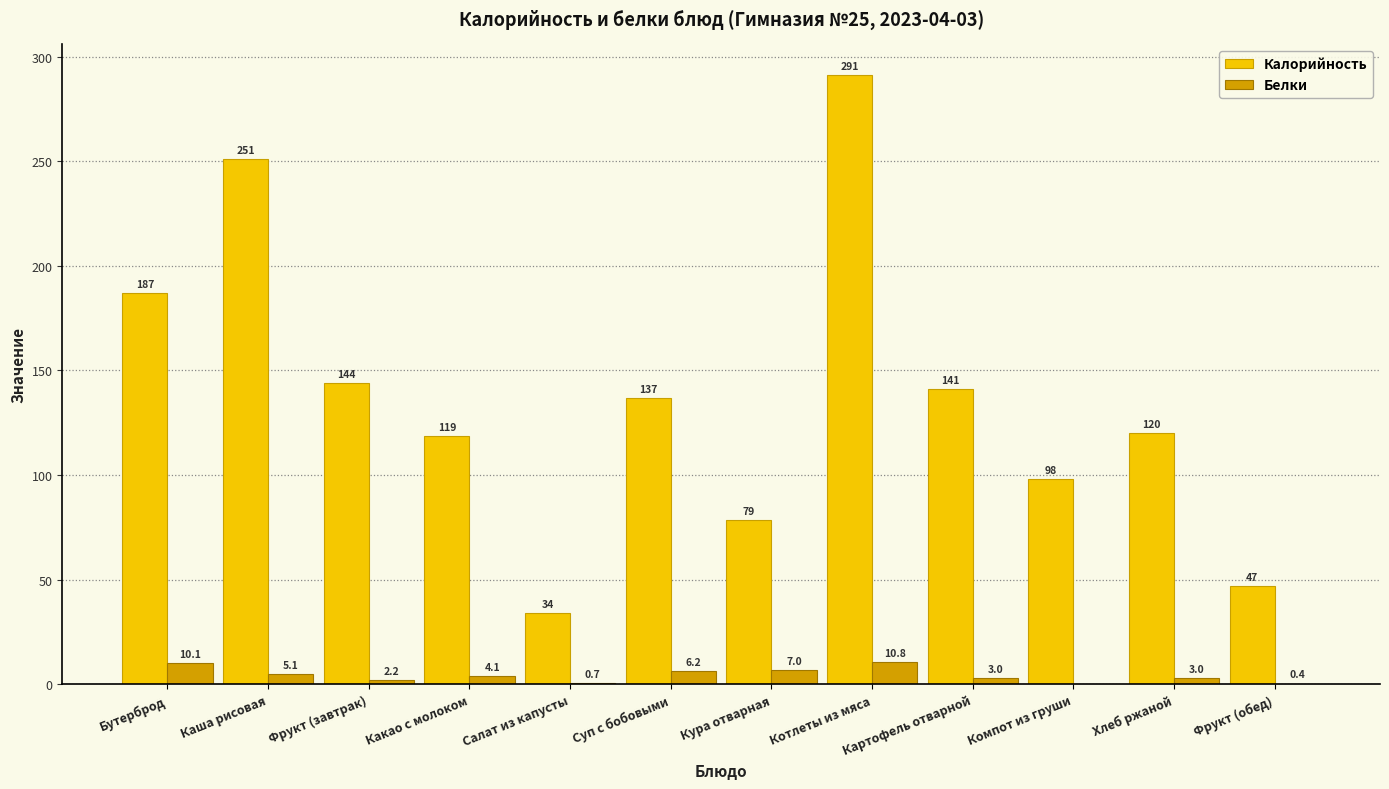

True or false: Калорийность has a value of 249.3 at Бутерброд.

False